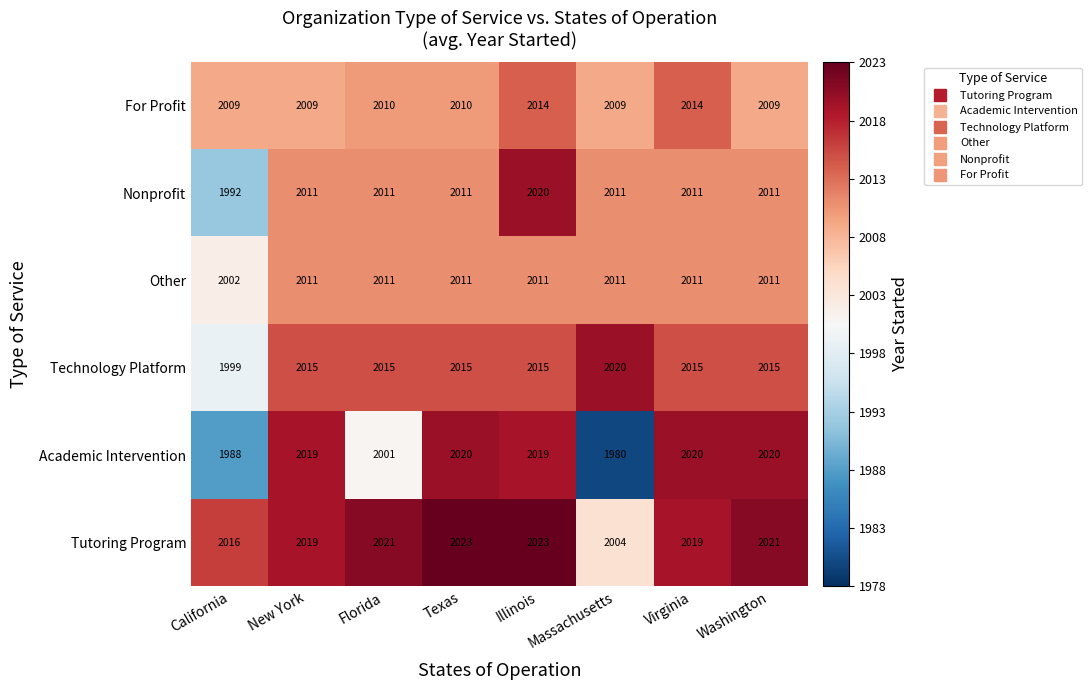

What is the difference between the highest and lowest values at Virginia?

9